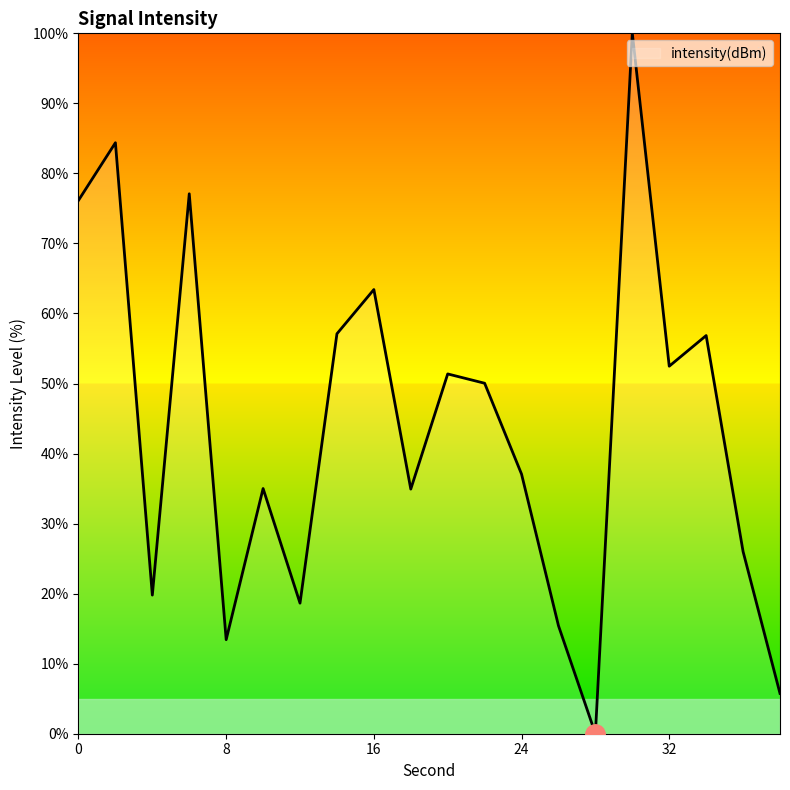

What is the difference between the maximum and second lowest values?

94.2